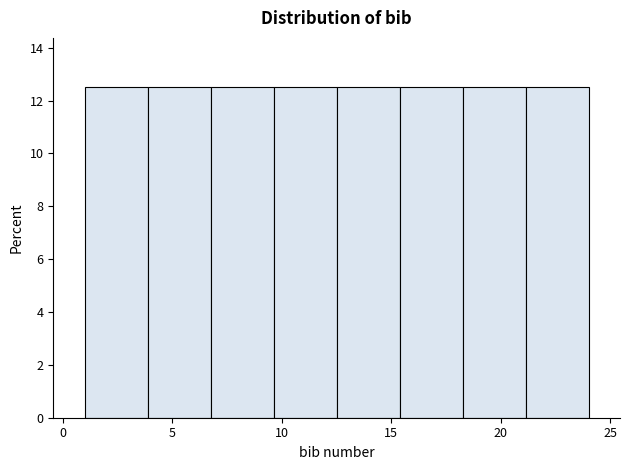

Reading left to right, list every bar in this chart as the range it spans on the x-axis followed by its height. Neither the bar edges nor the heights are printed on the chart, so give them approximately, as read against the axes.

1.0 to 4.0: 12.6
4.0 to 7.0: 12.6
7.0 to 9.5: 12.6
9.5 to 12.5: 12.6
12.5 to 15.5: 12.6
15.5 to 18.5: 12.6
18.5 to 21.0: 12.6
21.0 to 24.0: 12.6